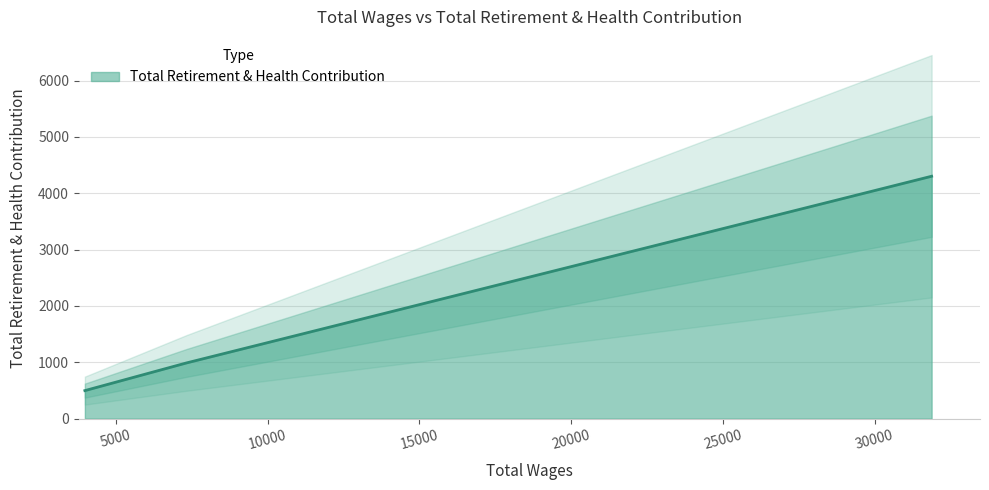

Rank the categories by value from lowest to highest.

3981.0, 7328.0, 9757.0, 28600.0, 31881.0